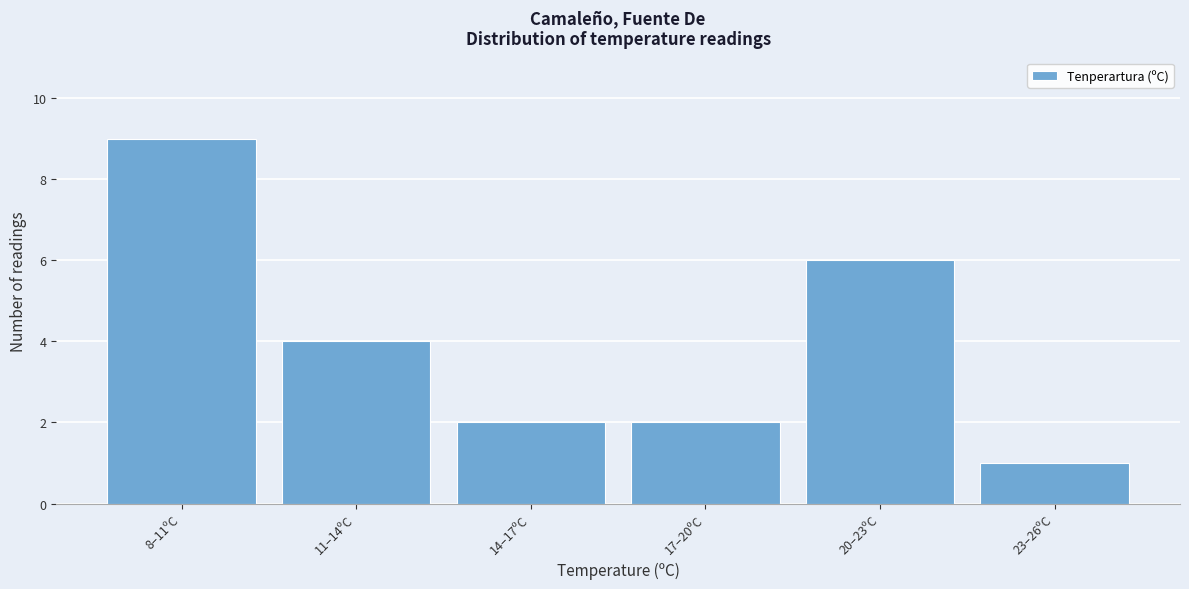

Reading left to right, transcribe all the data shown in this chart.

9	4	2	2	6	1